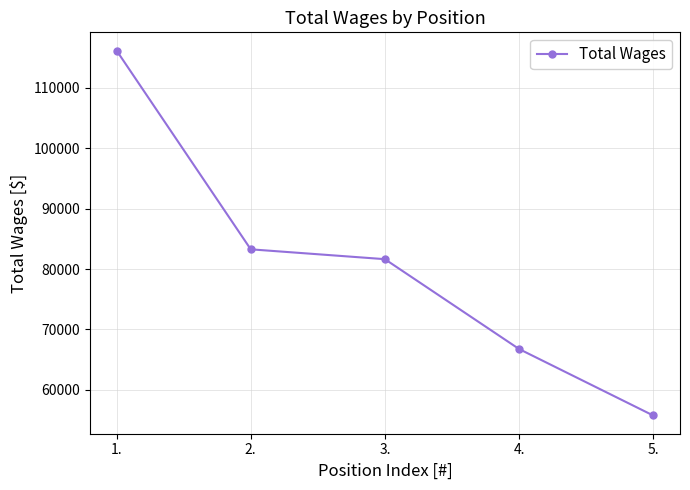

What is the difference between the values at 1. and 2.?

32857